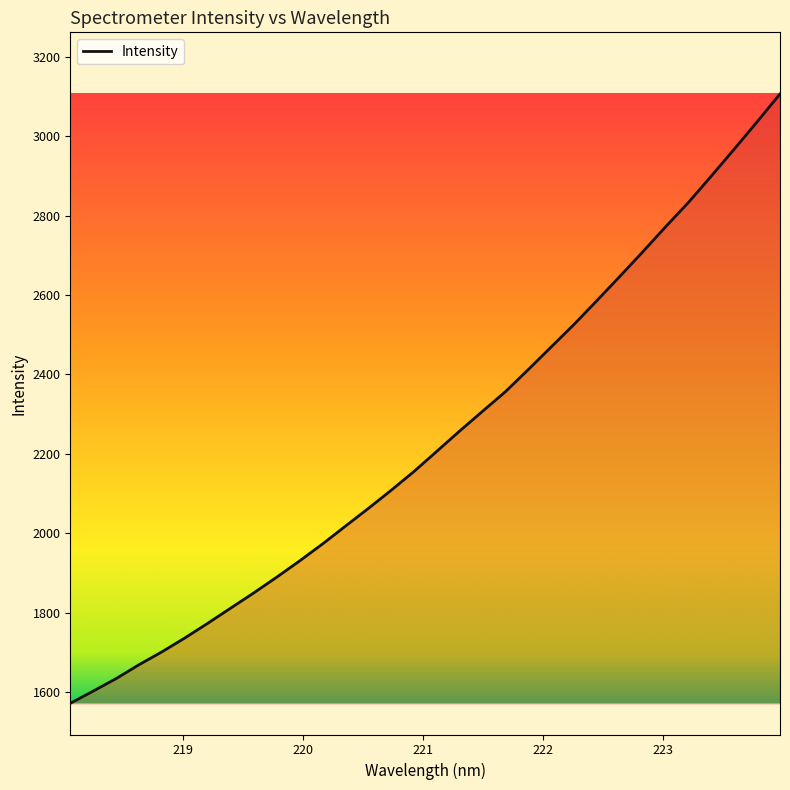

What is the difference between the maximum and minimum values?

1535.3